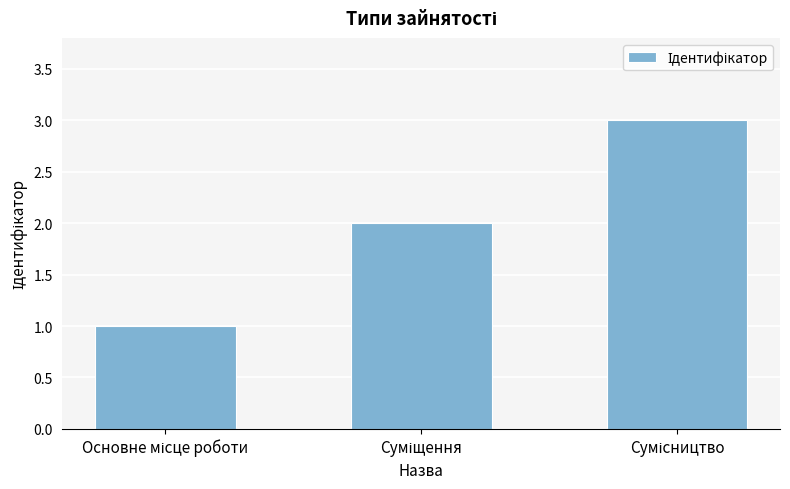

What is the sum of all values?

6